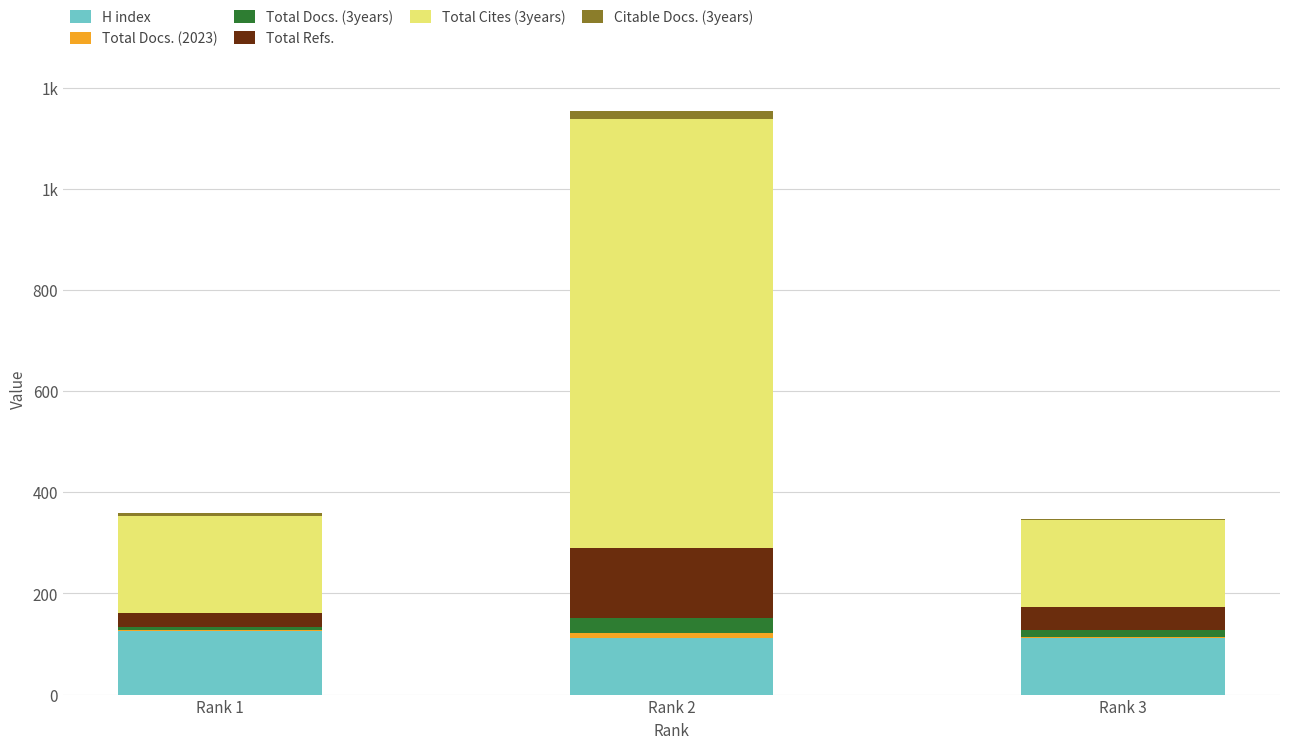

Are the bars horizontal?

No